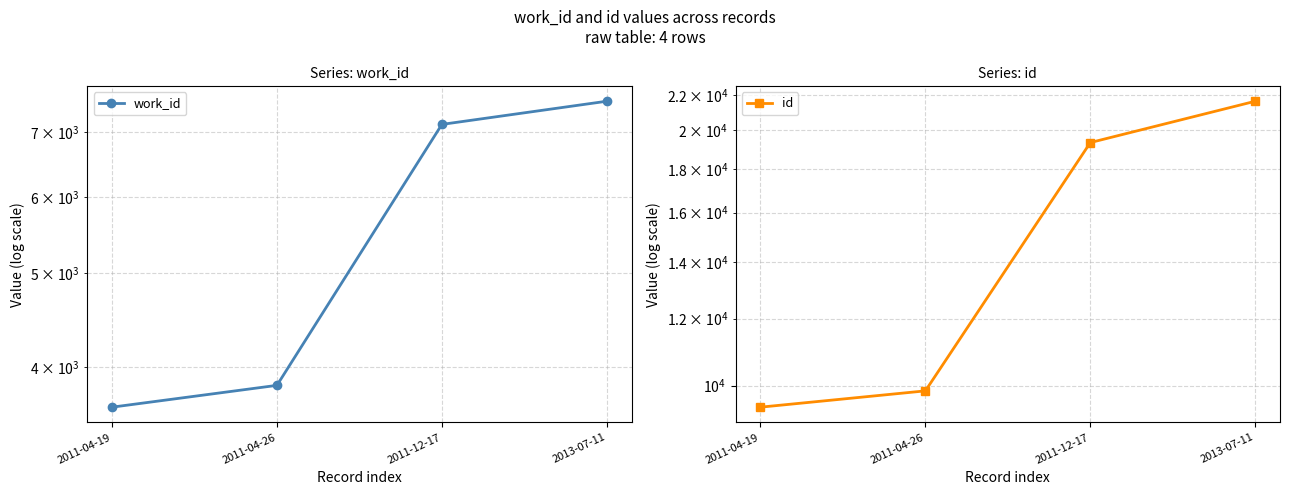

At which category does the chart reach its minimum across all series?

2011-04-19